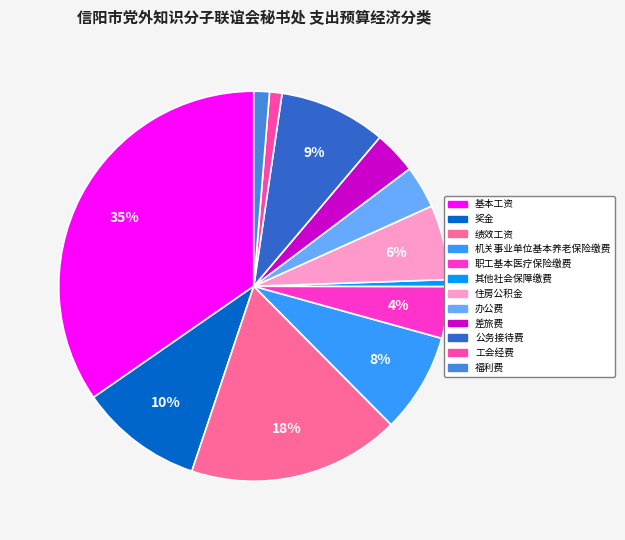

What is the smallest slice in the pie chart?

其他社会保障缴费